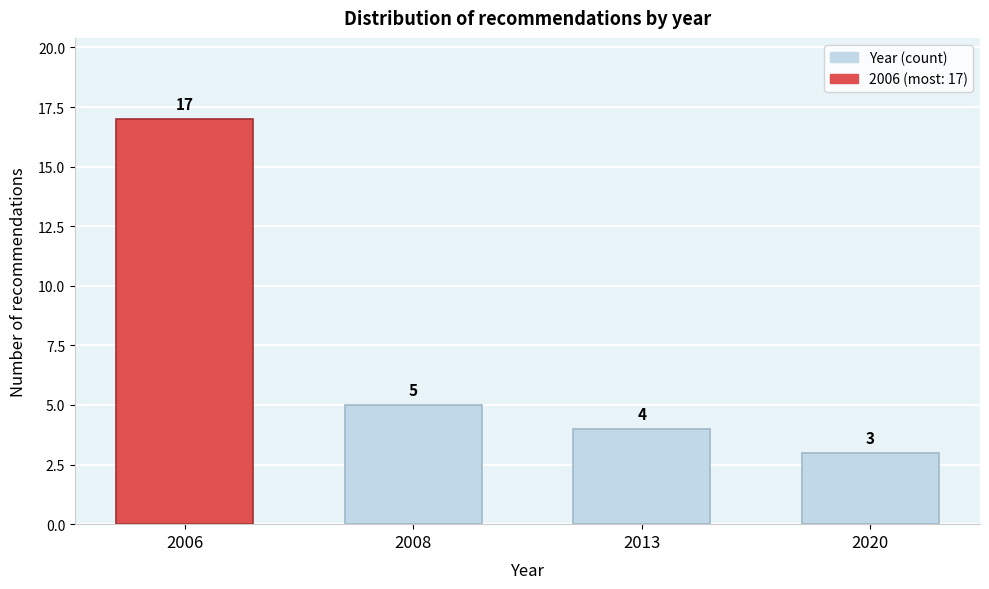

Reading left to right, extract all data points from this chart.

17	5	4	3